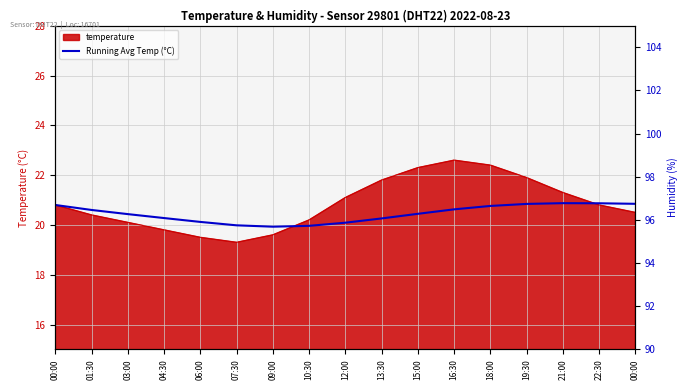

Is it true that the value at 07:30 is 20.0?

True